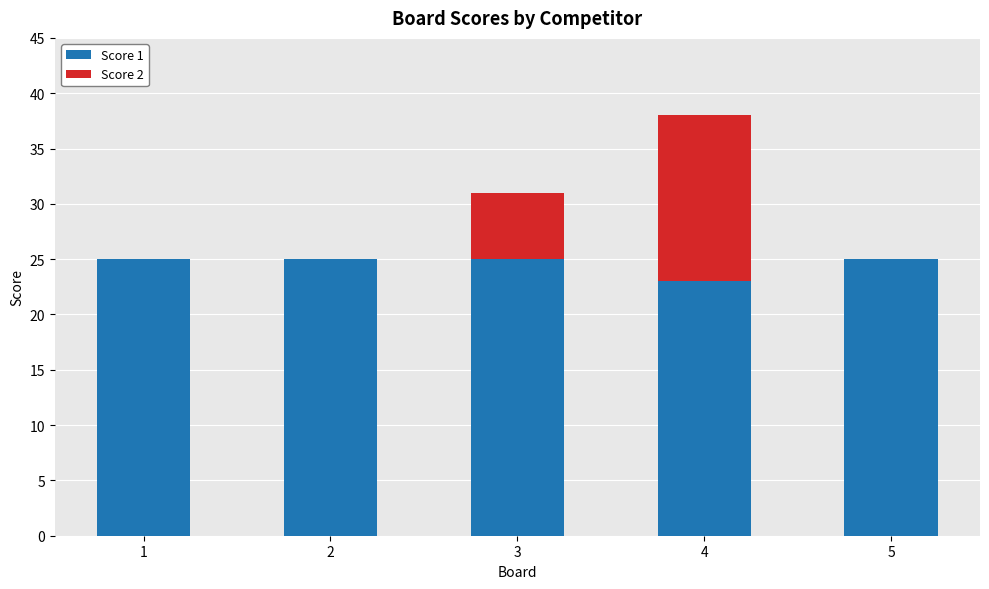

What is the highest value of the Score 1 series?

25